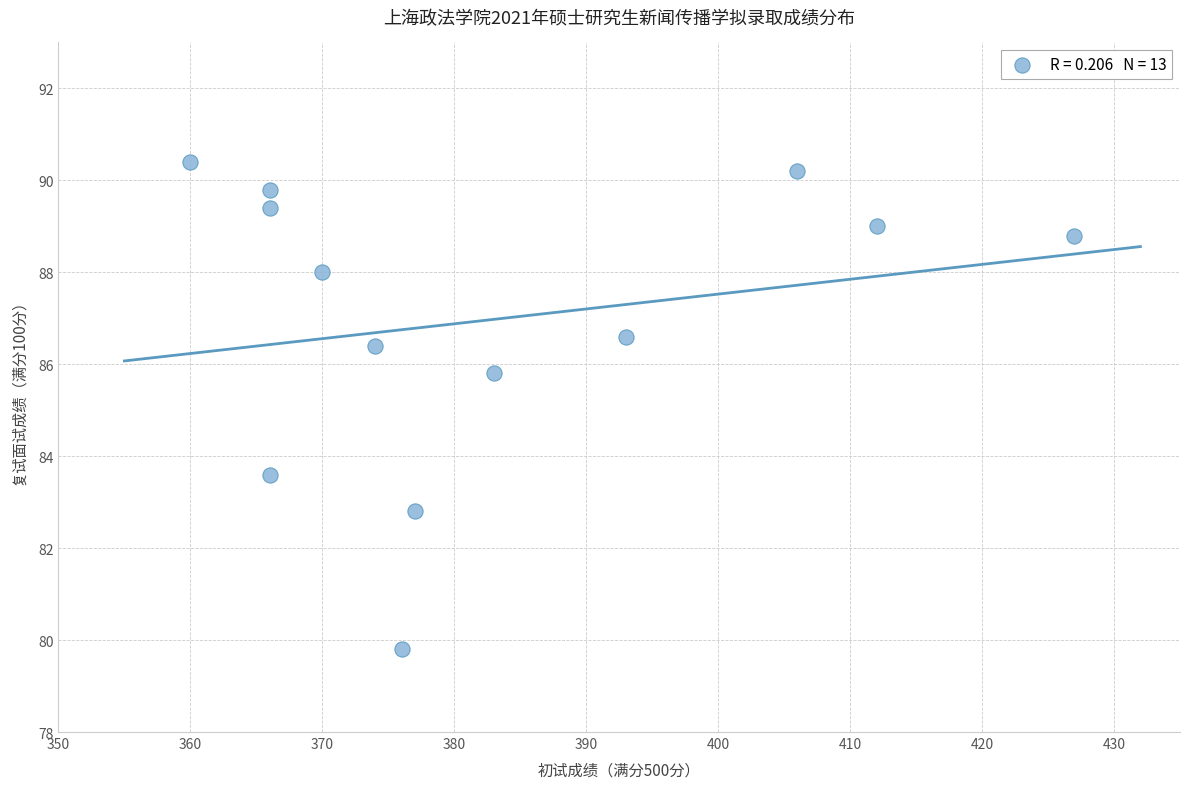

What is the range of Y values (max minus min)?

10.6